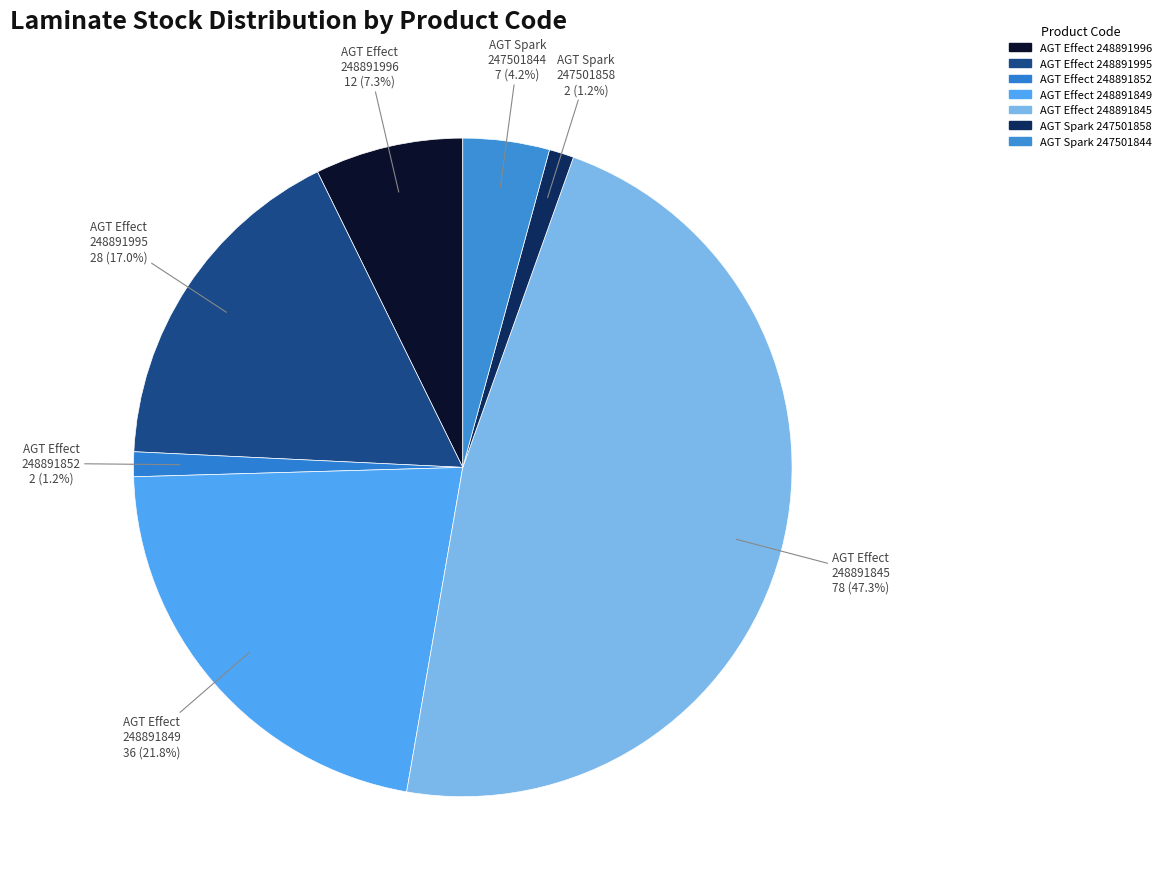

Count the number of slices in the pie.

7